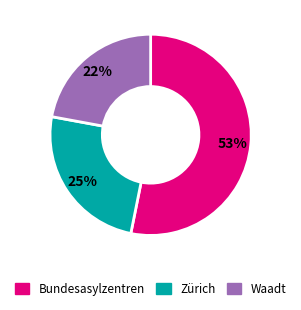

To the nearest percent, what is the difference between the largest and smallest slice percentages?

31%